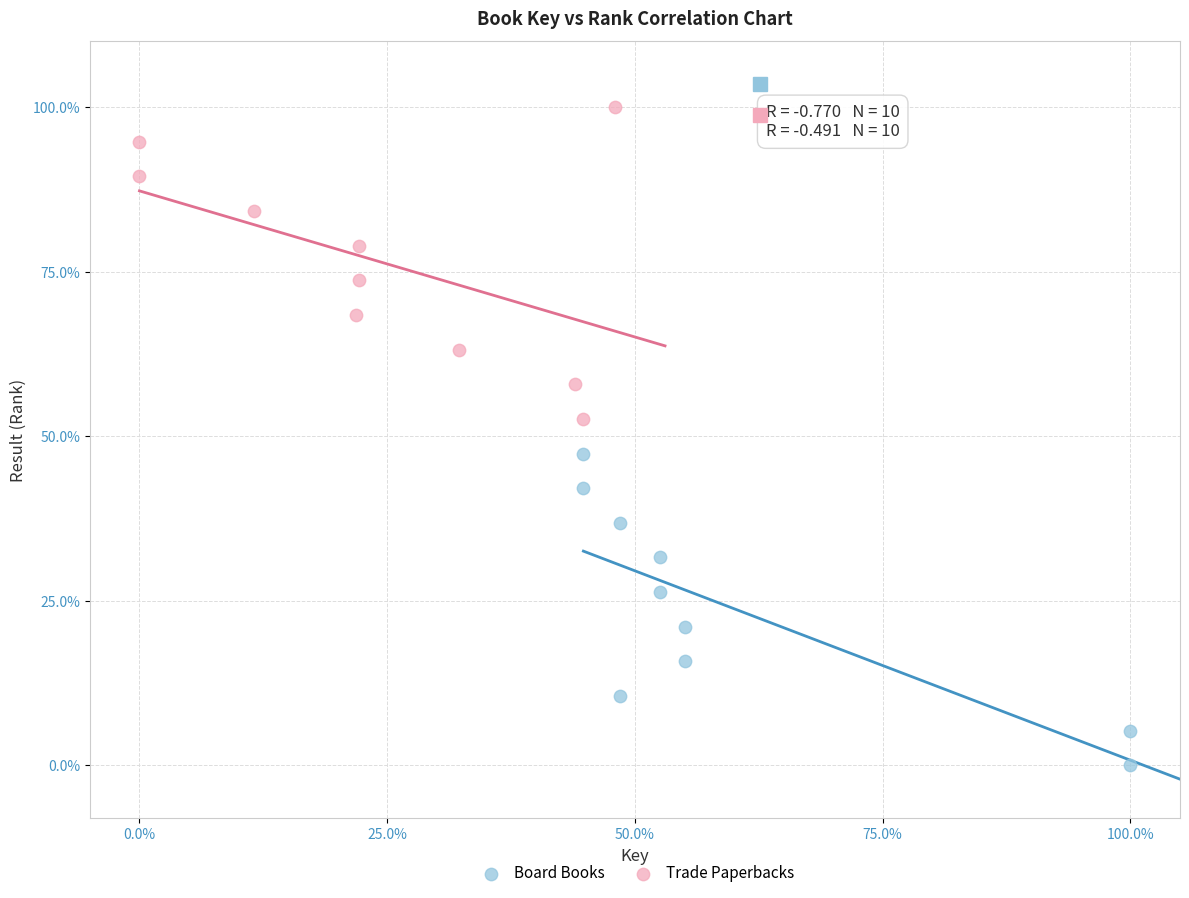

Which series reaches the minimum Y coordinate?

Board Books